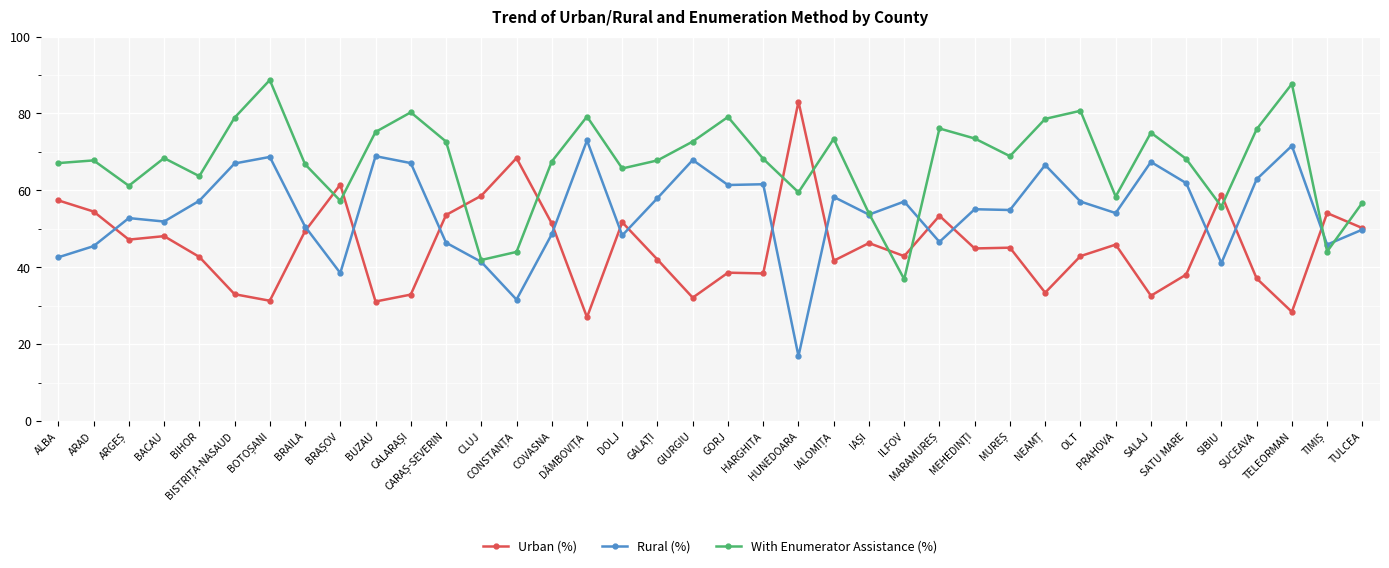

True or false: Urban (%) and With Enumerator Assistance (%) cross at least once.

True